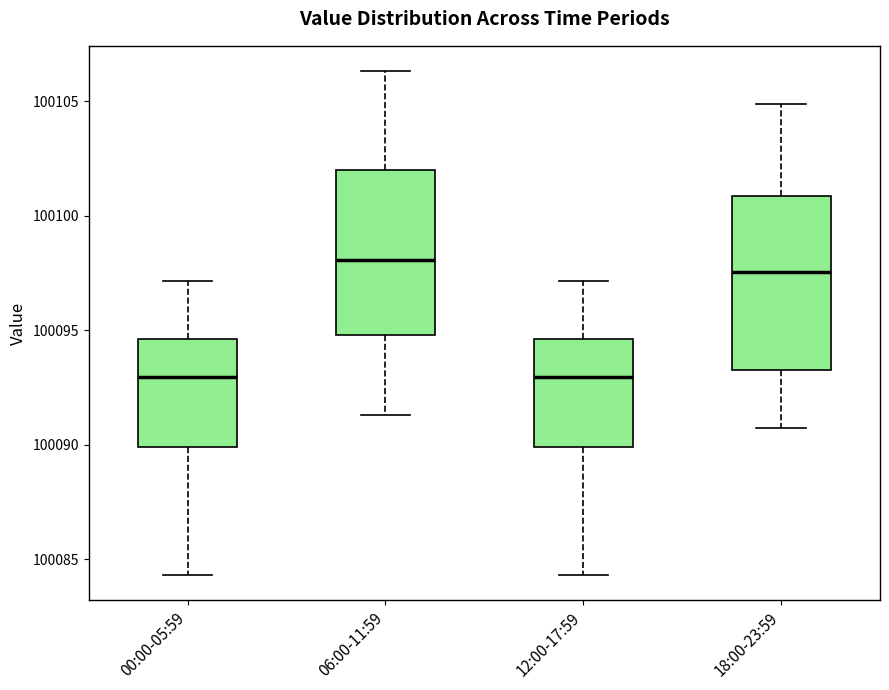

Where does the lower whisker of the box for 18:00-23:59 end on the y-axis? The values are not printed on the chart, so give them approximately, as read against the axis.

100090.5